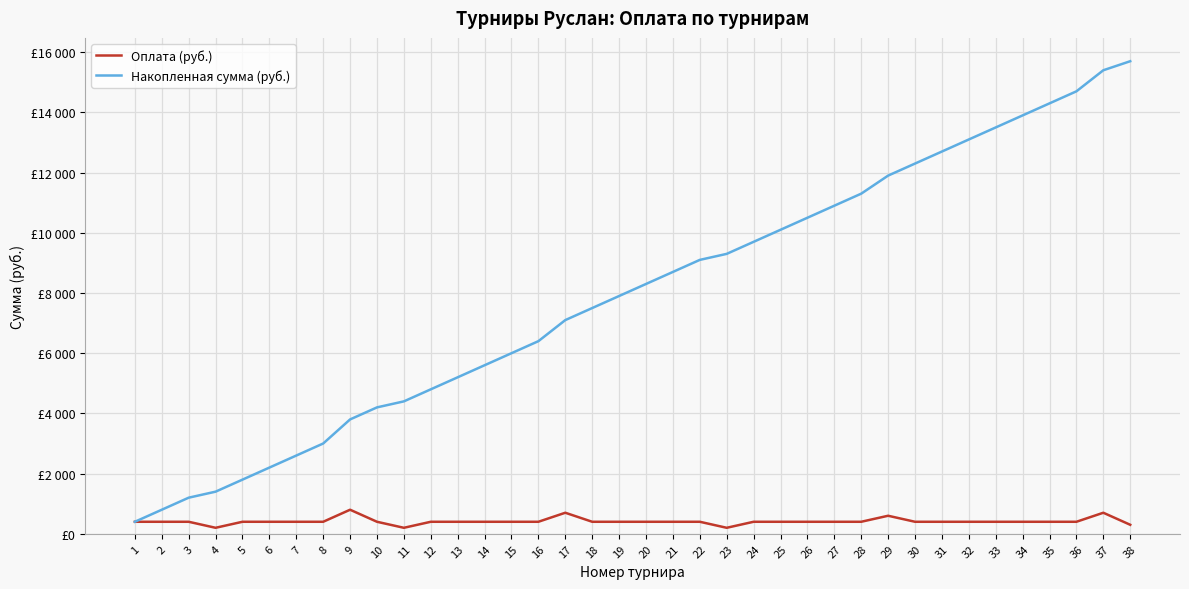

True or false: Накопленная сумма (руб.) and Оплата (руб.) intersect in this chart.

False